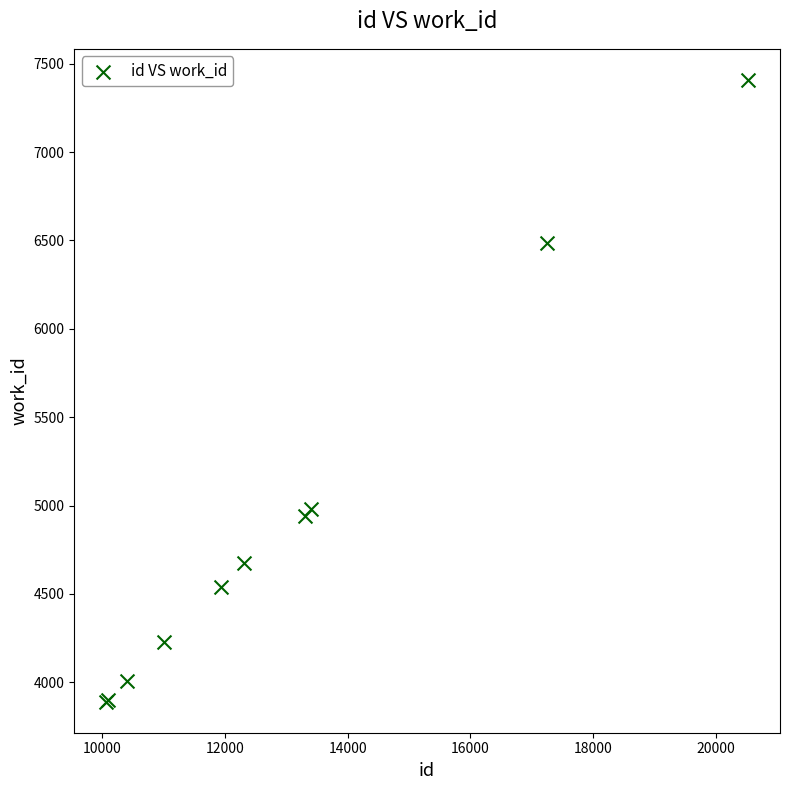

What Y value in the scatter plot is closest to 5649?

4983